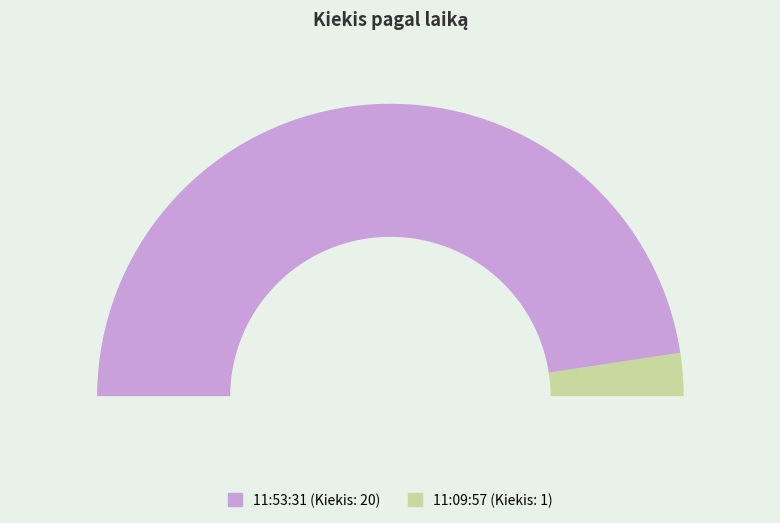

Do 11:09:57 and 11:53:31 together represent more than half of the pie?

Yes